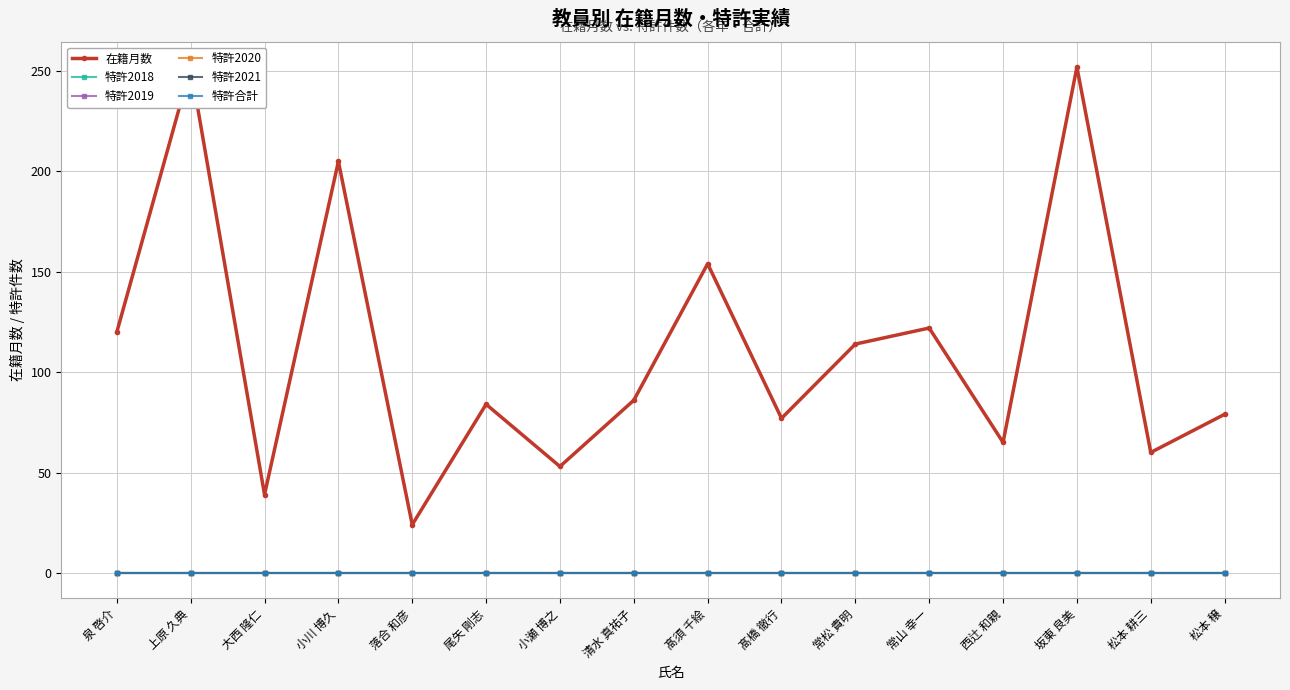

Reading left to right, transcribe all the data shown in this chart.

在籍月数: 泉 啓介=120	上原 久典=252	大西 隆仁=39	小川 博久=205	落合 和彦=24	尾矢 剛志=84	小瀬 博之=53	清水 真祐子=86	髙須 千絵=154	髙橋 徹行=77	常松 貴明=114	常山 幸一=122	西辻 和親=65	坂東 良美=252	松本 耕三=60	松本 穣=79
特許2018: 泉 啓介=0	上原 久典=0	大西 隆仁=0	小川 博久=0	落合 和彦=0	尾矢 剛志=0	小瀬 博之=0	清水 真祐子=0	髙須 千絵=0	髙橋 徹行=0	常松 貴明=0	常山 幸一=0	西辻 和親=0	坂東 良美=0	松本 耕三=0	松本 穣=0
特許2019: 泉 啓介=0	上原 久典=0	大西 隆仁=0	小川 博久=0	落合 和彦=0	尾矢 剛志=0	小瀬 博之=0	清水 真祐子=0	髙須 千絵=0	髙橋 徹行=0	常松 貴明=0	常山 幸一=0	西辻 和親=0	坂東 良美=0	松本 耕三=0	松本 穣=0
特許2020: 泉 啓介=0	上原 久典=0	大西 隆仁=0	小川 博久=0	落合 和彦=0	尾矢 剛志=0	小瀬 博之=0	清水 真祐子=0	髙須 千絵=0	髙橋 徹行=0	常松 貴明=0	常山 幸一=0	西辻 和親=0	坂東 良美=0	松本 耕三=0	松本 穣=0
特許2021: 泉 啓介=0	上原 久典=0	大西 隆仁=0	小川 博久=0	落合 和彦=0	尾矢 剛志=0	小瀬 博之=0	清水 真祐子=0	髙須 千絵=0	髙橋 徹行=0	常松 貴明=0	常山 幸一=0	西辻 和親=0	坂東 良美=0	松本 耕三=0	松本 穣=0
特許合計: 泉 啓介=0	上原 久典=0	大西 隆仁=0	小川 博久=0	落合 和彦=0	尾矢 剛志=0	小瀬 博之=0	清水 真祐子=0	髙須 千絵=0	髙橋 徹行=0	常松 貴明=0	常山 幸一=0	西辻 和親=0	坂東 良美=0	松本 耕三=0	松本 穣=0